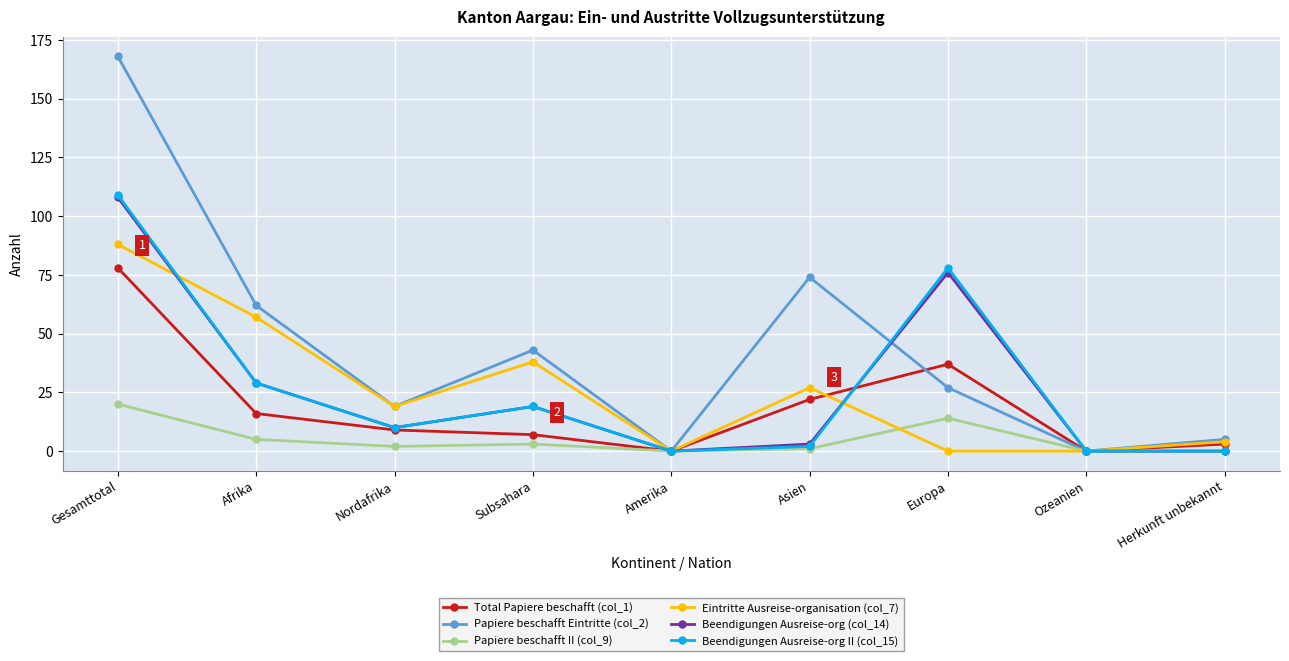

Which series has the largest total across all categories?

Papiere beschafft Eintritte (col_2)